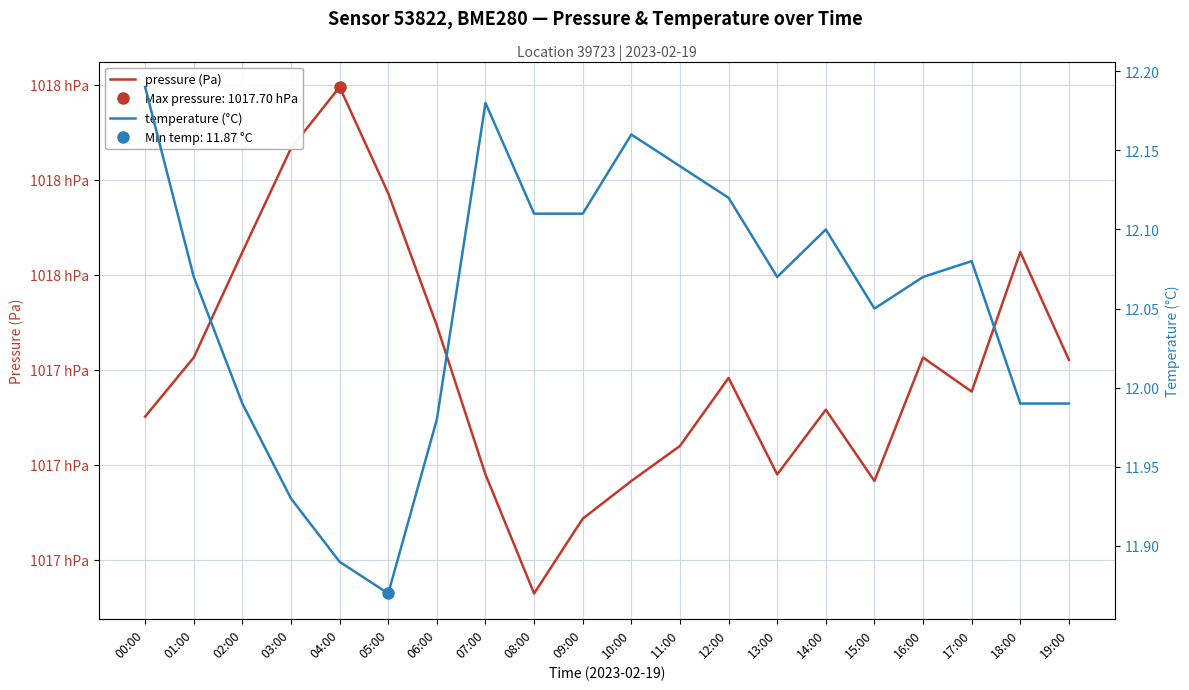

What are all the series names shown in the legend?

pressure (Pa), temperature (°C)